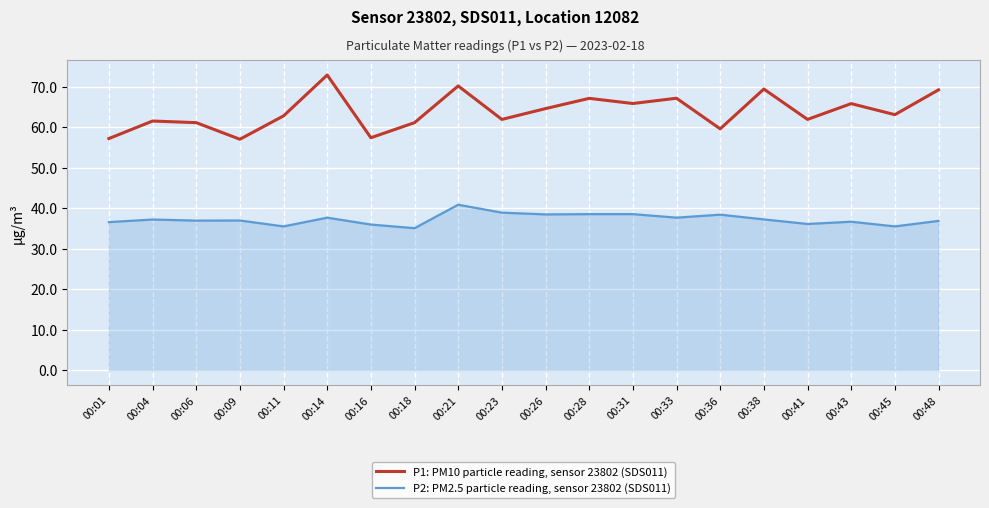

Is this an area chart (filled region under the line)?

No